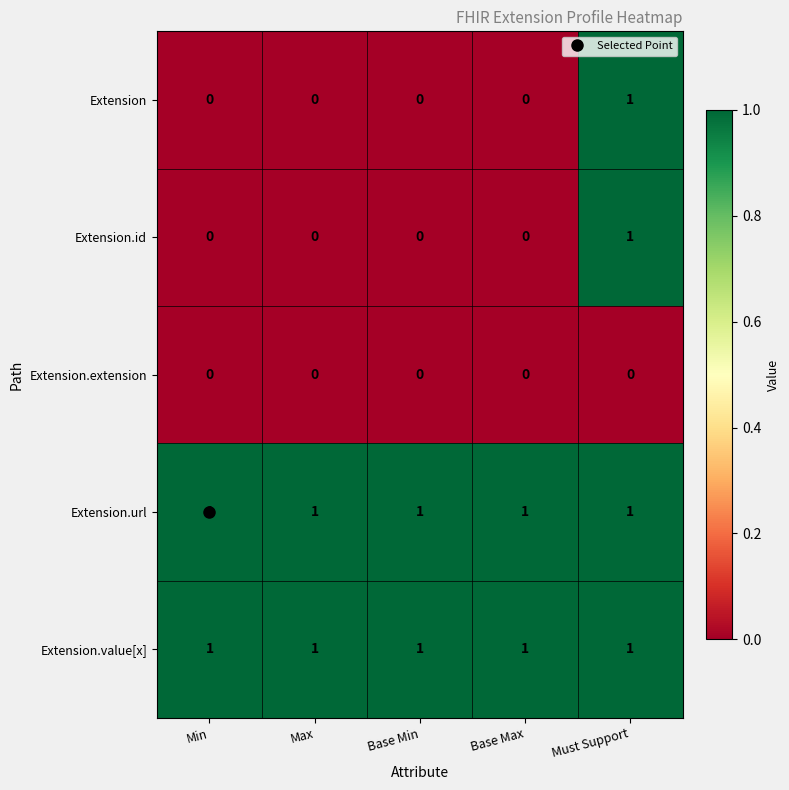

At how many categories does at least one series exceed 0?

5